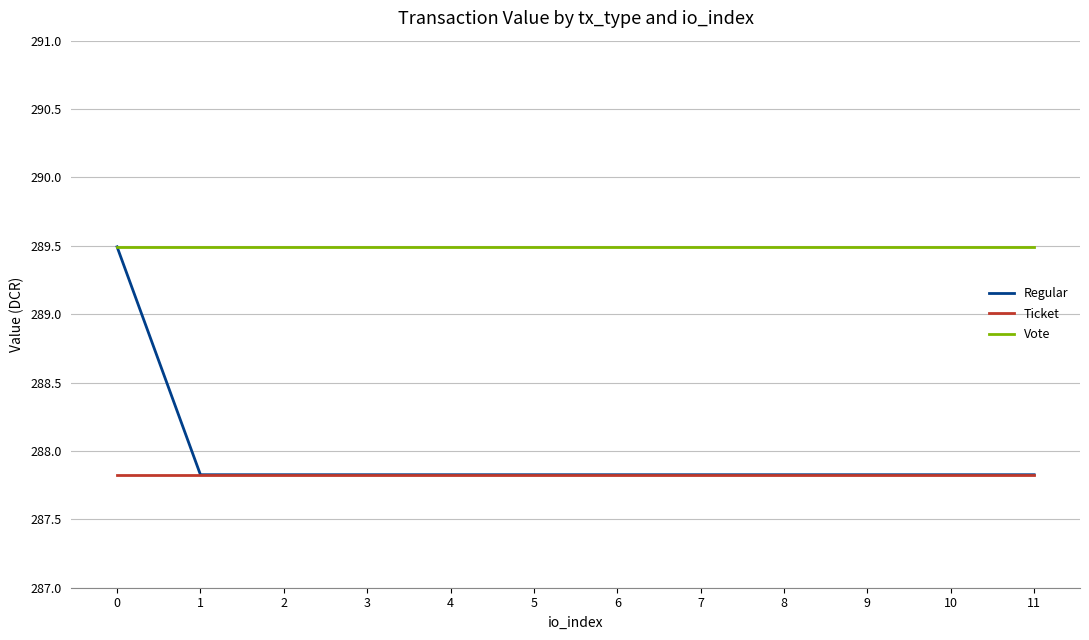

Reading right to left, transcribe all the data shown in this chart.

Regular: 287.8	287.8	287.8	287.8	287.8	287.8	287.8	287.8	287.8	287.8	287.8	289.5
Ticket: 287.8	287.8	287.8	287.8	287.8	287.8	287.8	287.8	287.8	287.8	287.8	287.8
Vote: 289.5	289.5	289.5	289.5	289.5	289.5	289.5	289.5	289.5	289.5	289.5	289.5